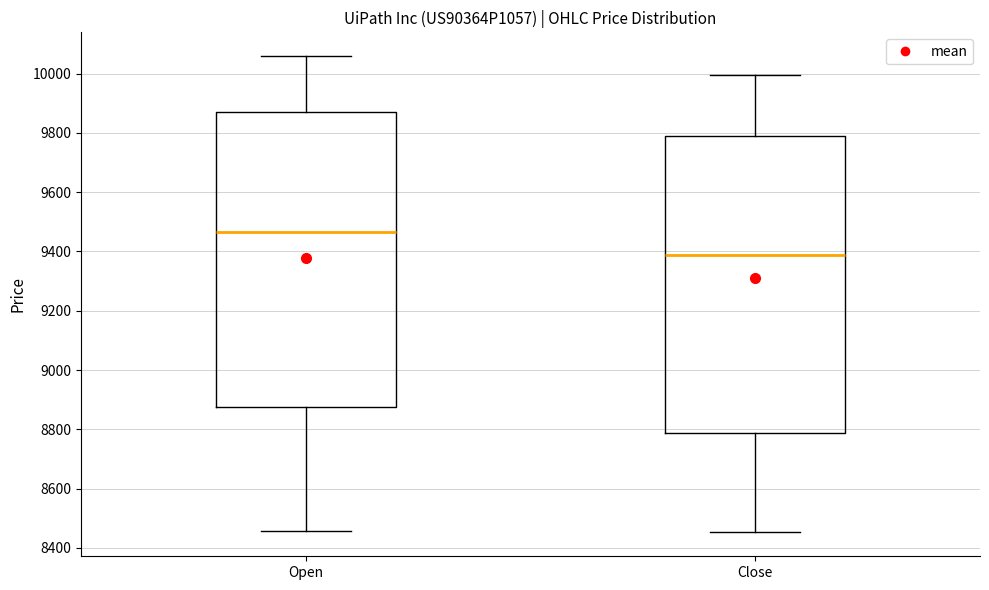

Which box has the lowest median line?

Close